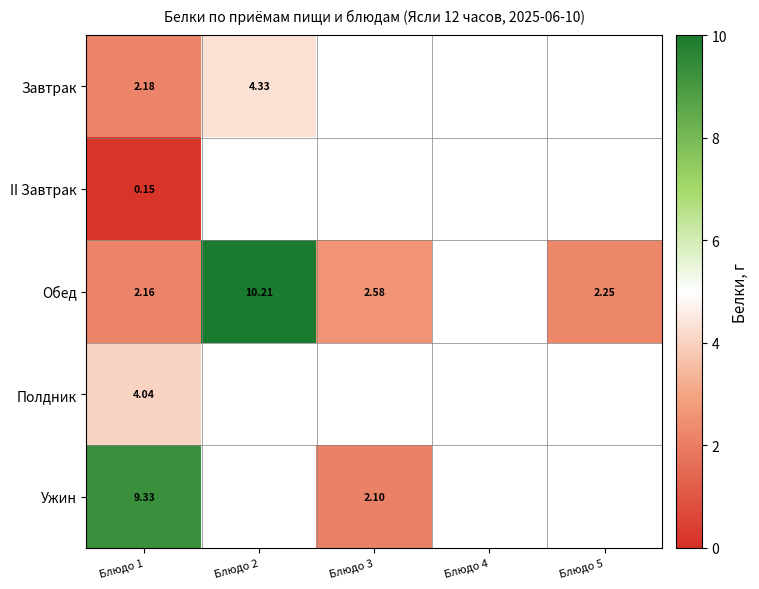

Is it true that Обед equals 1.2 at Блюдо 5?

False